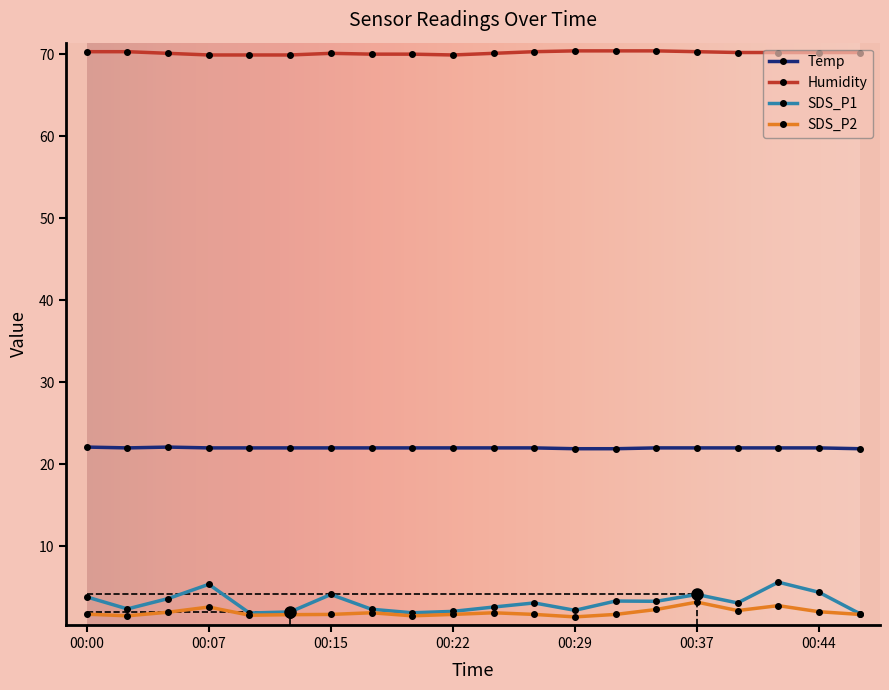

How many distinct data groups are displayed?

4